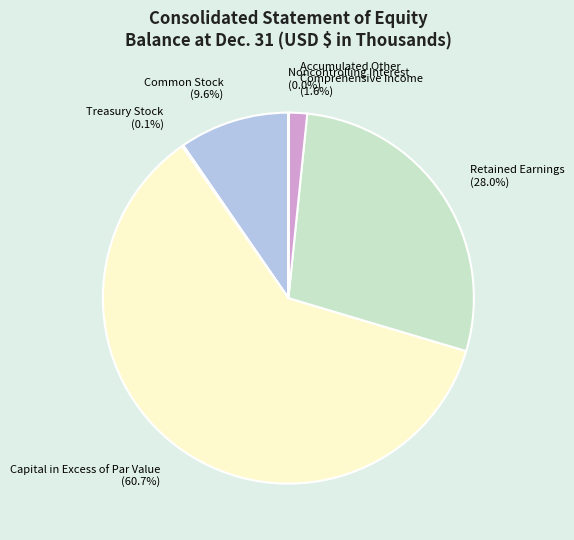

To the nearest percent, what portion does Retained Earnings represent?

28%